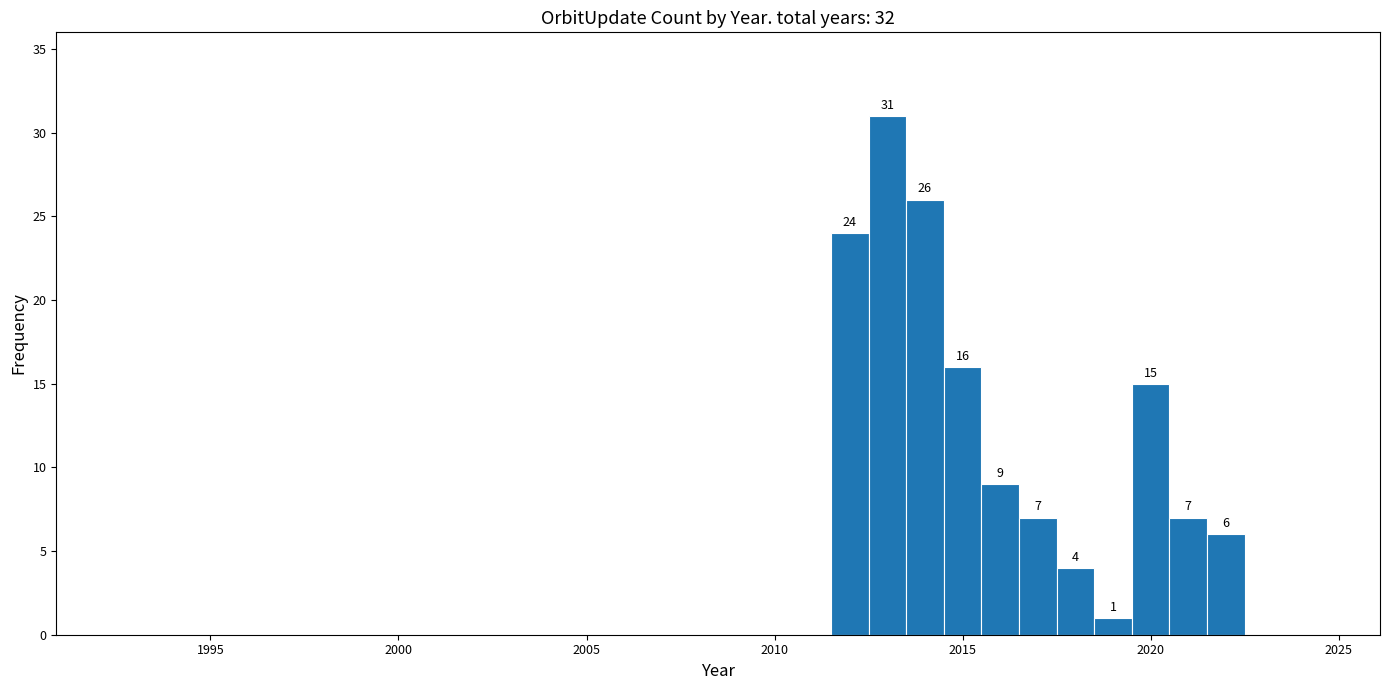

Around what value on the x-axis is the tallest bar? Give the approximate position of its centre, as read against the axis.

2013.0